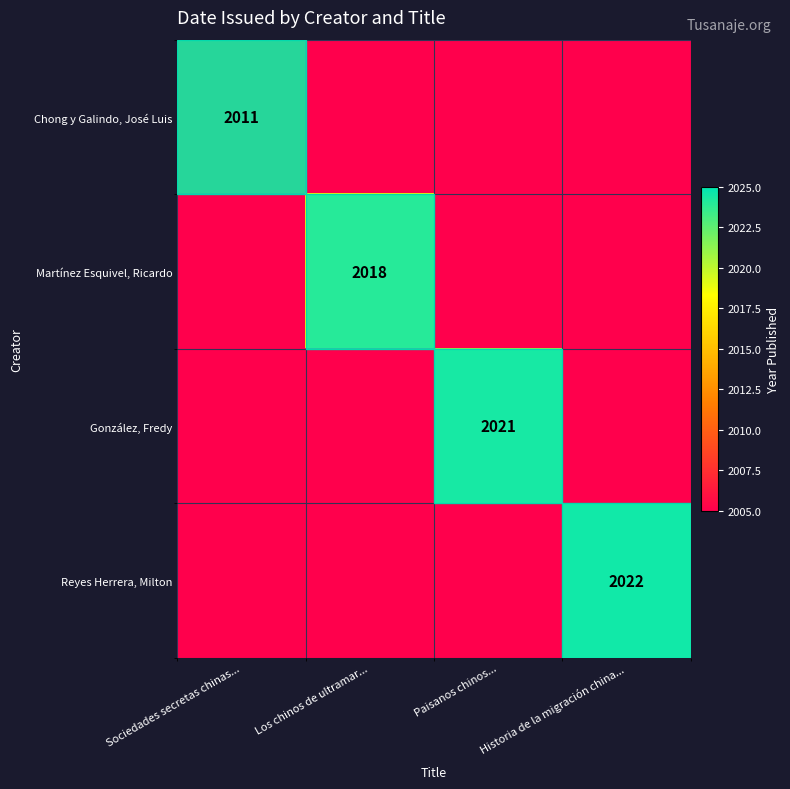

Is it true that Martínez Esquivel, Ricardo equals 3437 at Los chinos de ultramar...?

False